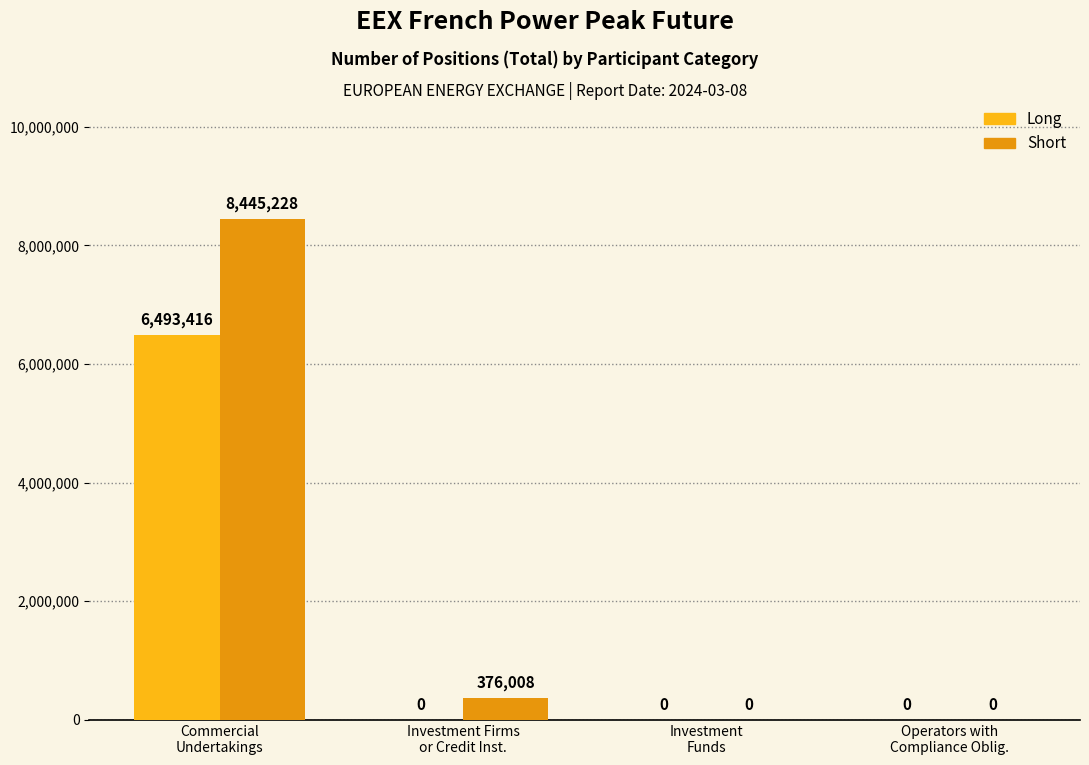

Which series has the largest range (max minus min)?

Short